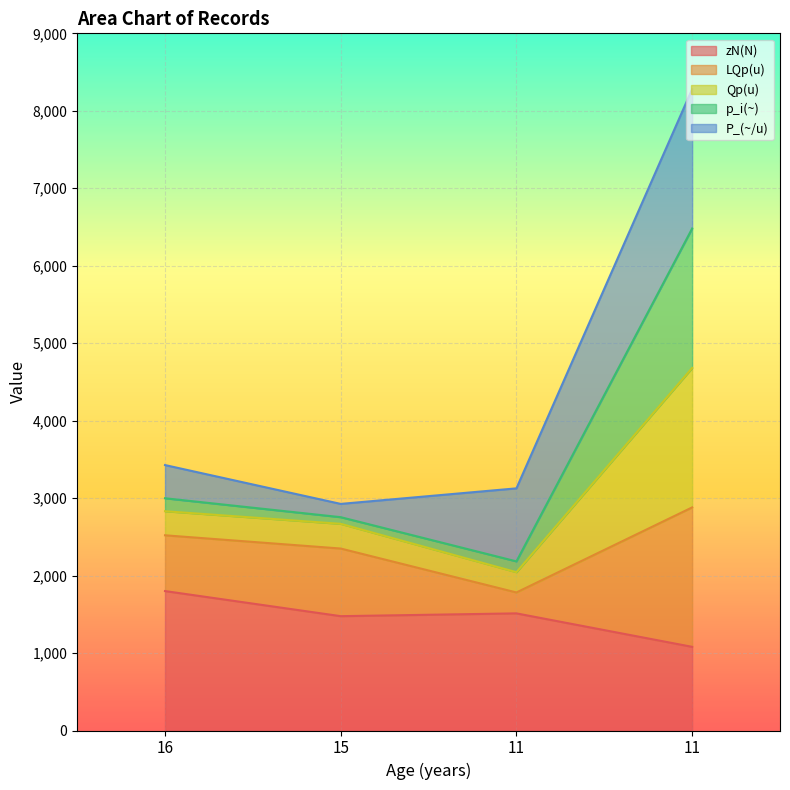

How many interior local valleys does the zN(N) series have?

1